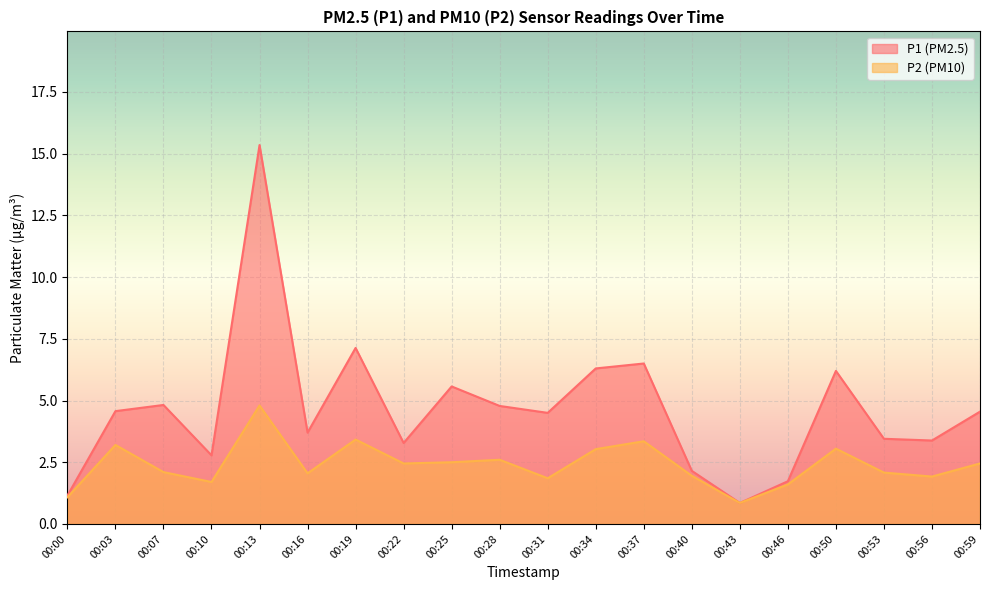

What is the difference between the maximum and minimum values in the P2 series?

3.9